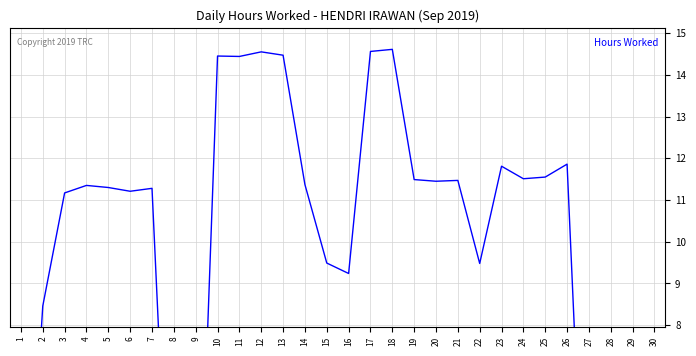

At which category does the data reach its first local valley?

6